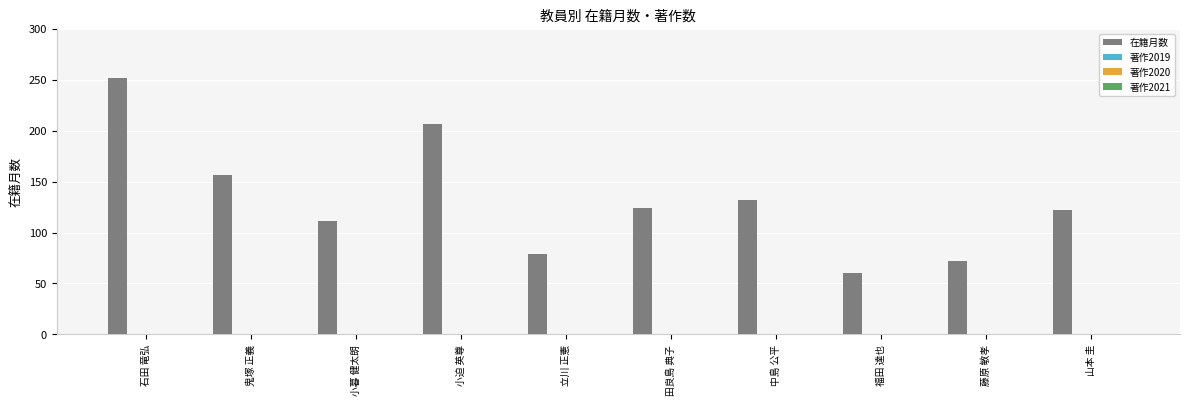

Are the bars grouped side by side (vs. stacked)?

No